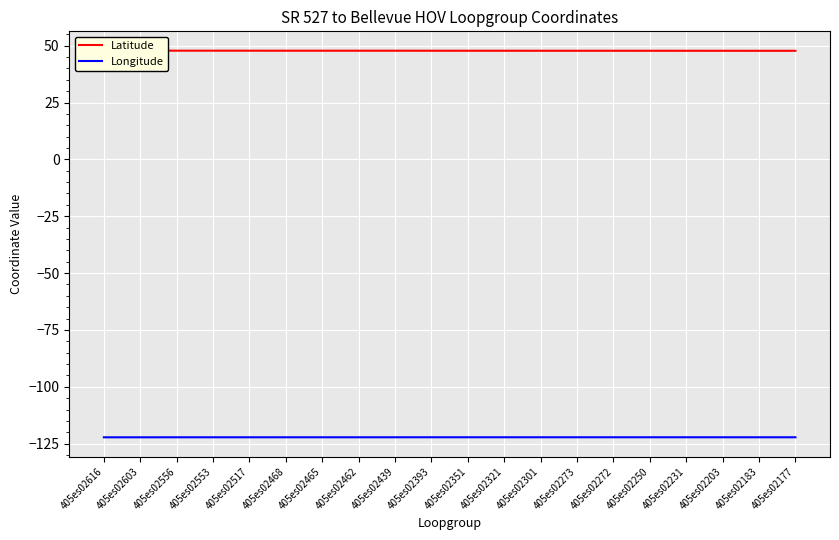

Is it true that Latitude equals 47.7 at 405es02183?

True